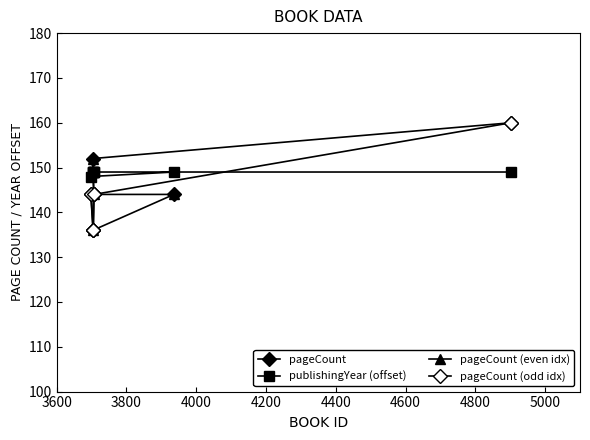

What is the highest value of the pageCount series?

160